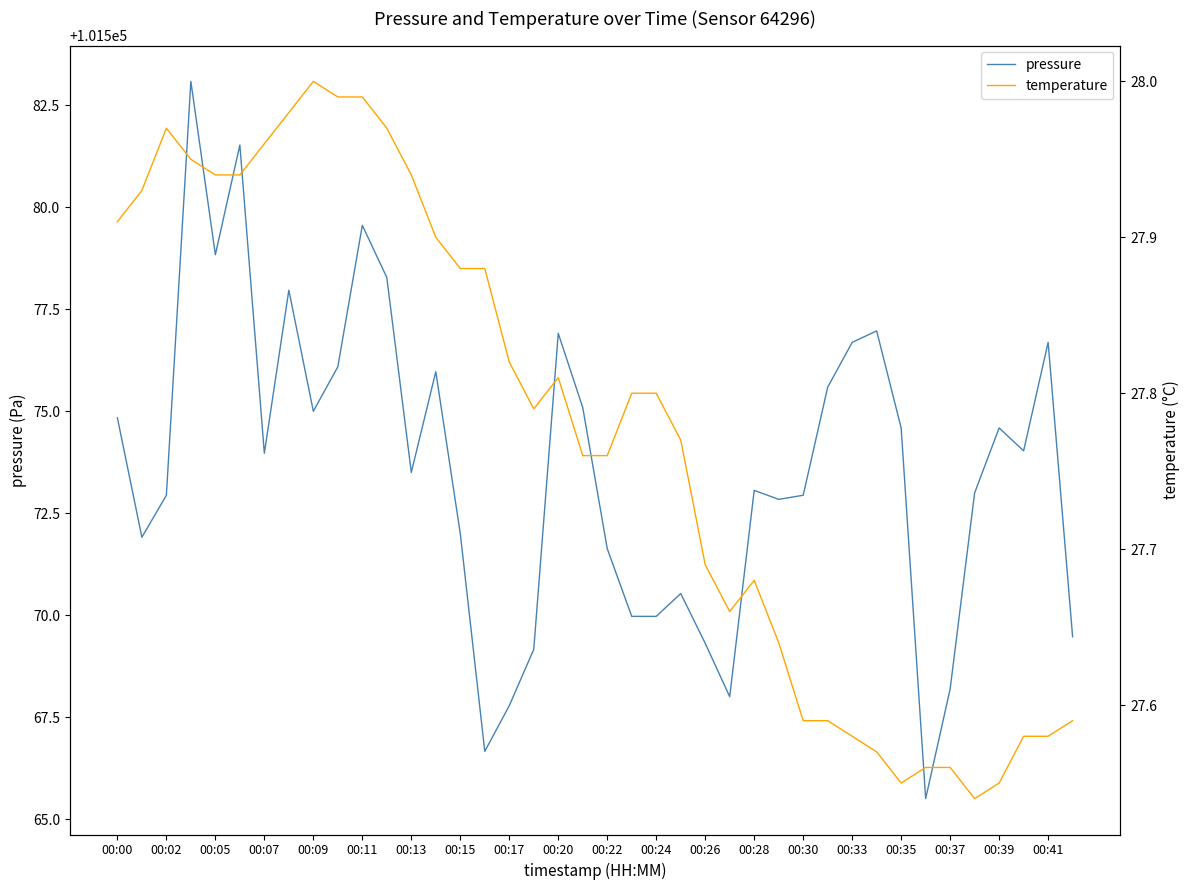

What is the lowest value of the pressure series?

101565.5